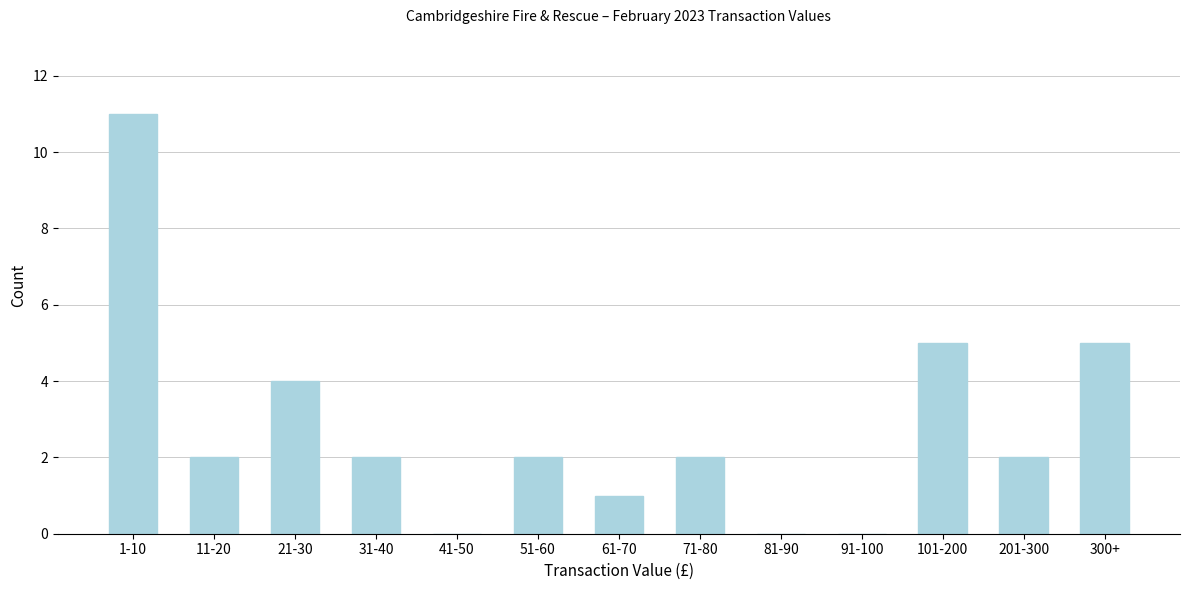

Reading left to right, transcribe all the data shown in this chart.

1-10=11	11-20=2	21-30=4	31-40=2	41-50=0	51-60=2	61-70=1	71-80=2	81-90=0	91-100=0	101-200=5	201-300=2	300+=5